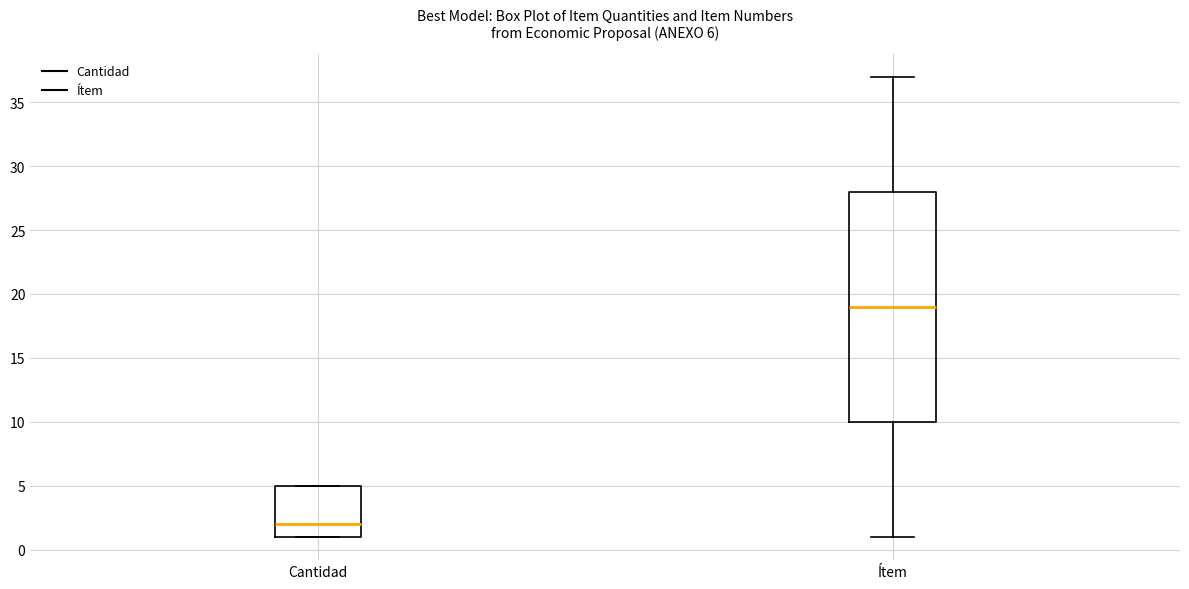

Comparing the boxes themselves (not the whiskers), which one is the tallest?

Ítem